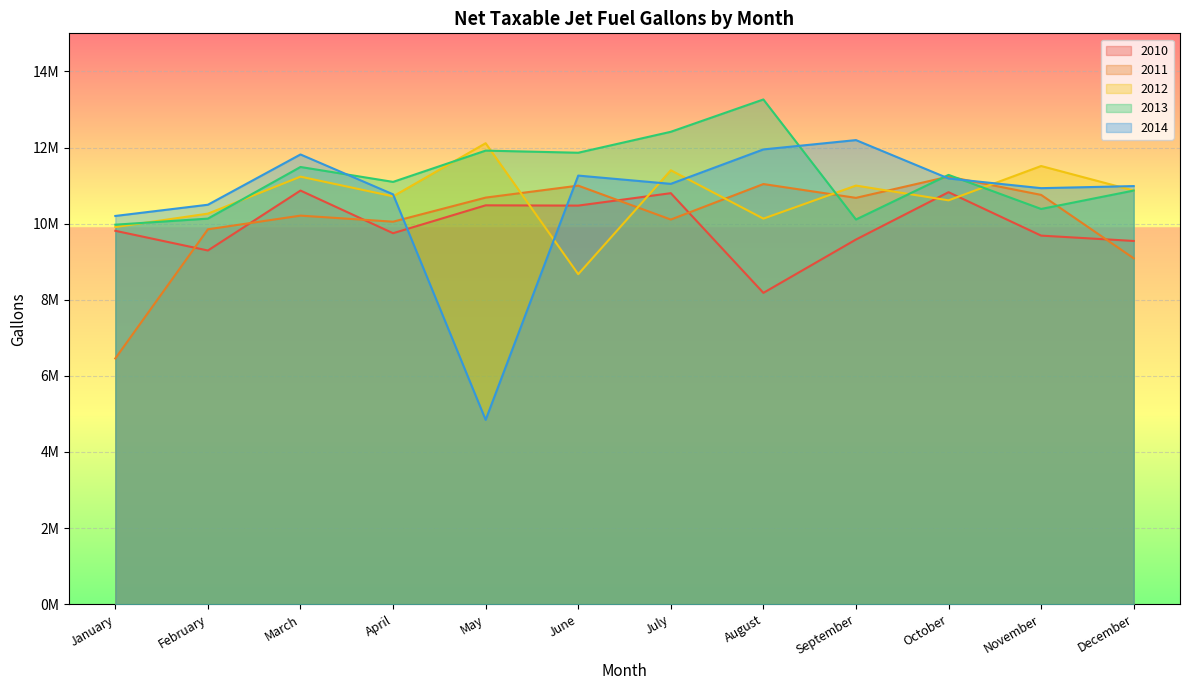

What is the value of the 2013 point at the 1st from the left?

9972136